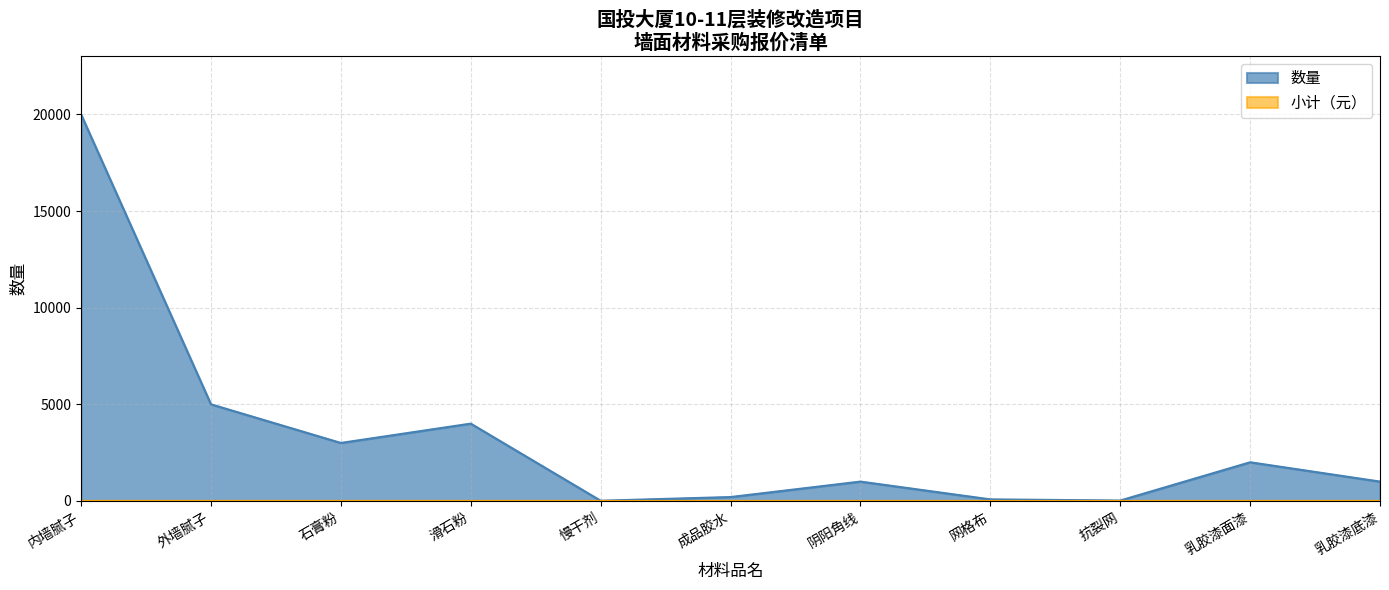

How many data points does each series have?

11